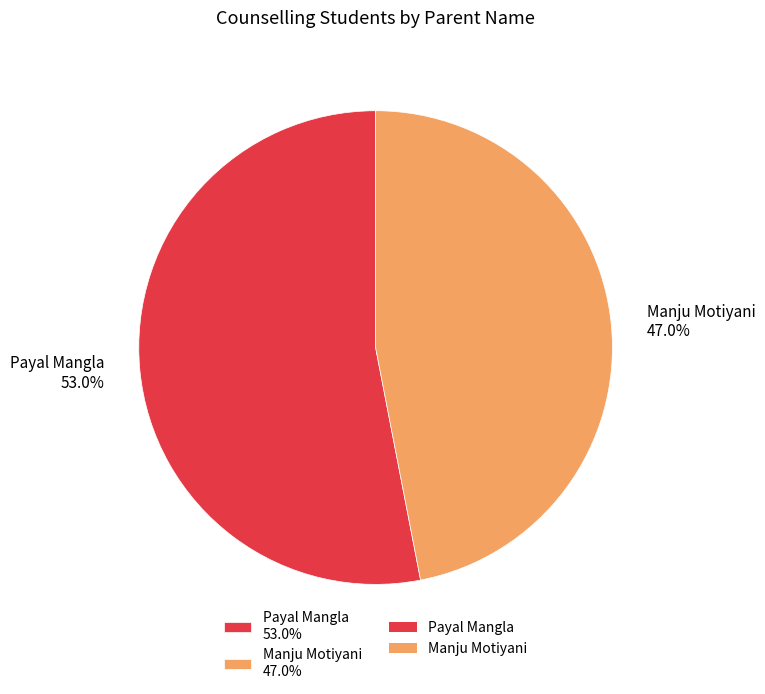

Count the number of slices in the pie.

2